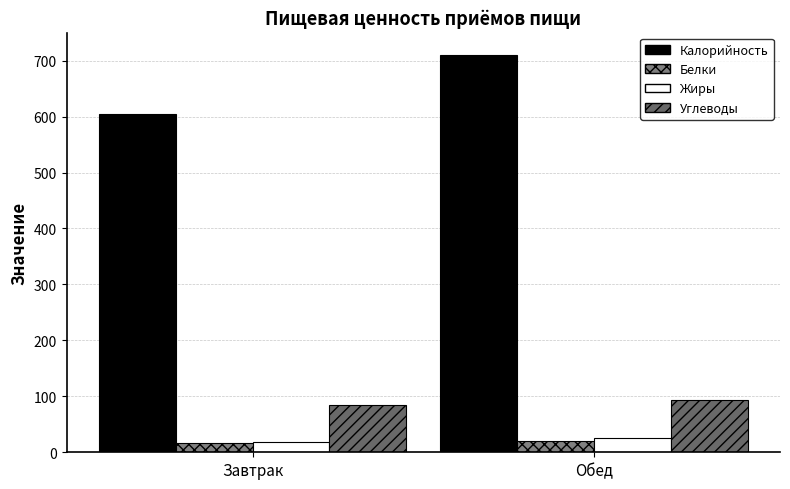

Which category has the highest value in the Жиры series?

Обед